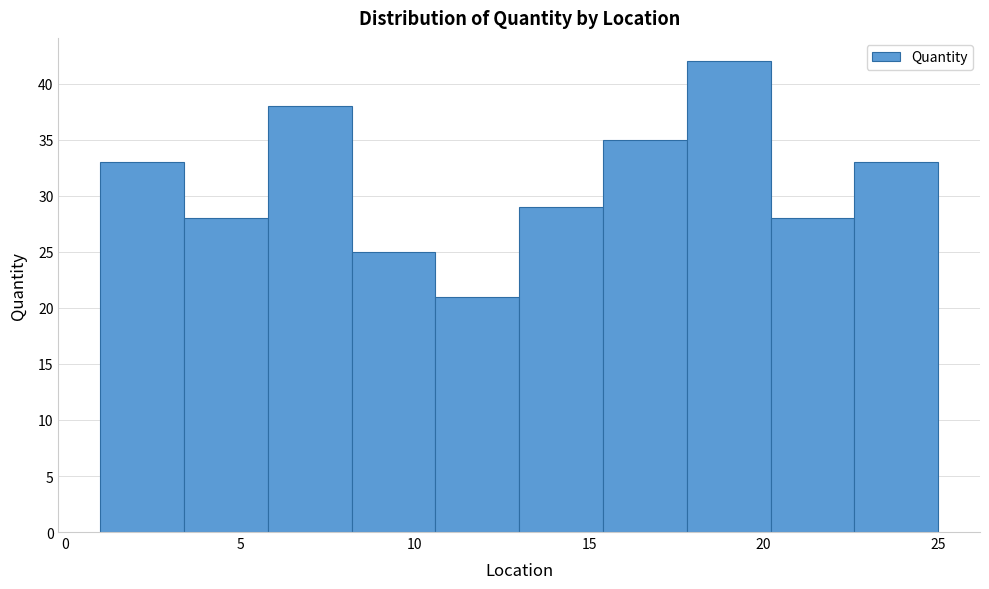

Reading left to right, transcribe this chart: for each bar, give the range it covers on the x-axis and its height. Neither the bar edges nor the heights are printed on the chart, so give them approximately, as read against the axes.

1.0 to 3.4: 33
3.4 to 5.8: 28
5.8 to 8.2: 38
8.2 to 10.6: 25
10.6 to 13.0: 21
13.0 to 15.4: 29
15.4 to 17.8: 35
17.8 to 20.2: 42
20.2 to 22.6: 28
22.6 to 25.0: 33